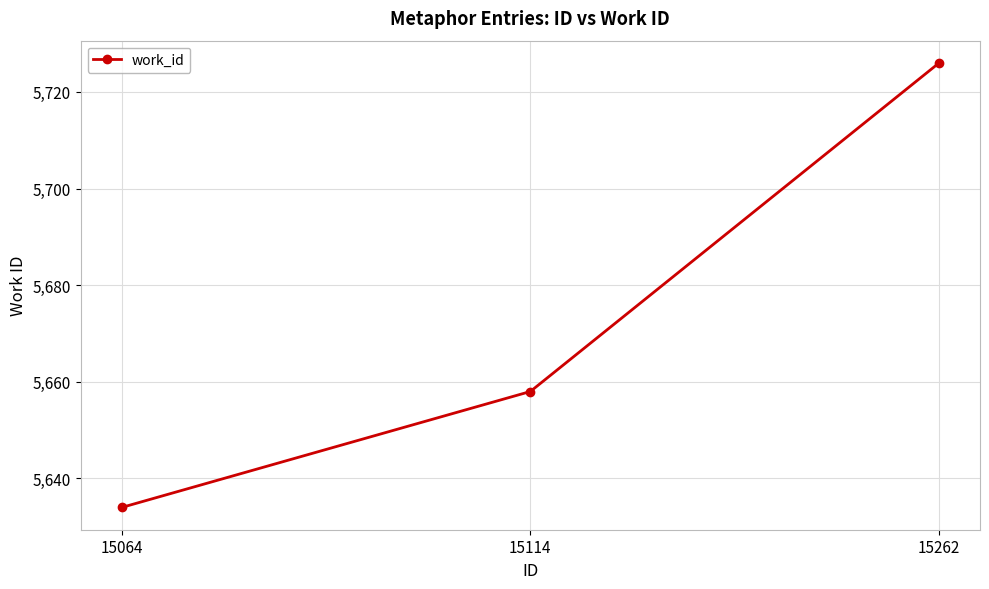

What value does the data have at 15064?

5634